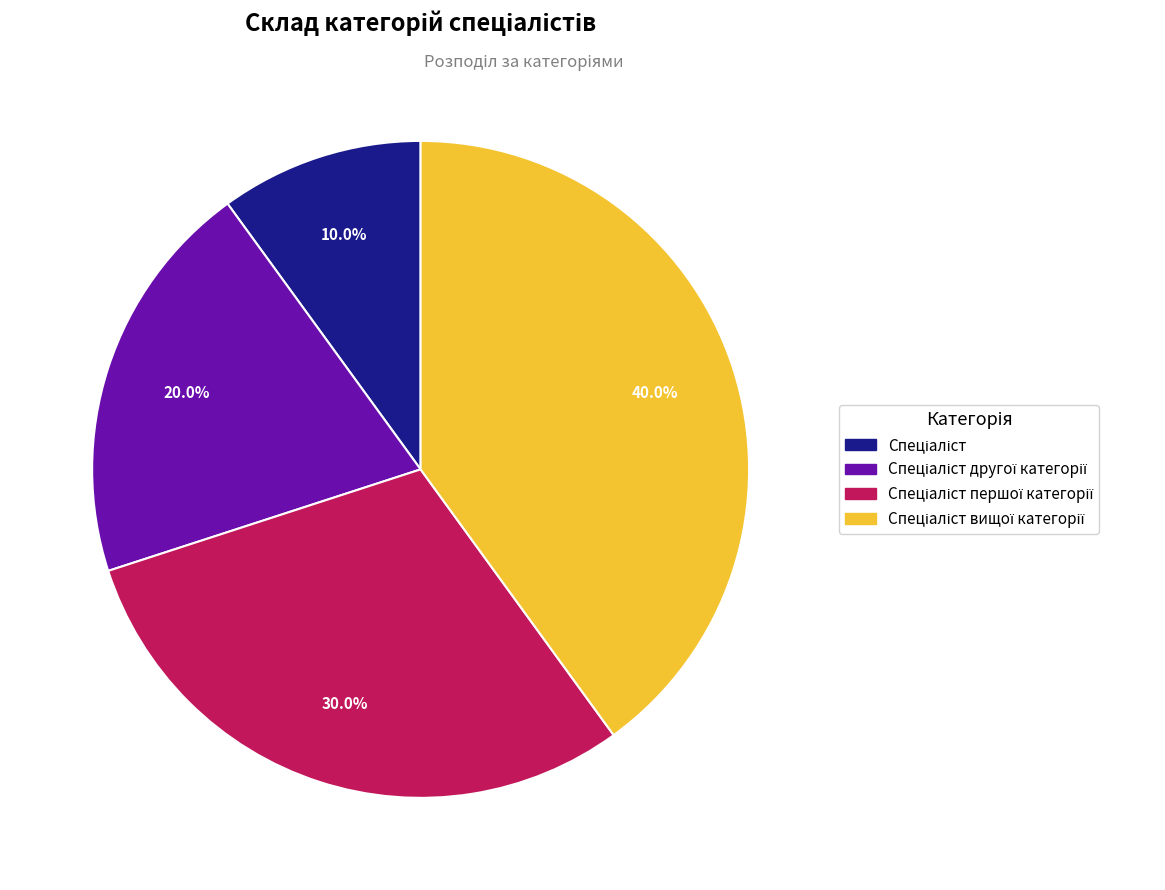

How many segments does this pie chart have?

4